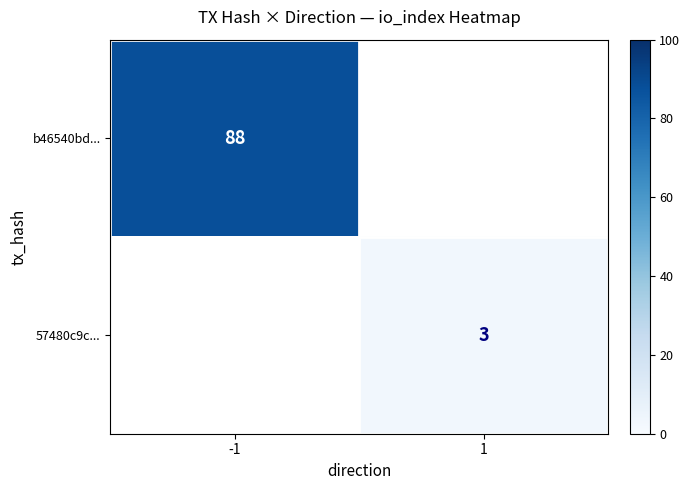

Is the value of 57480c9c... at 1 greater than the value of b46540bd... at -1?

No